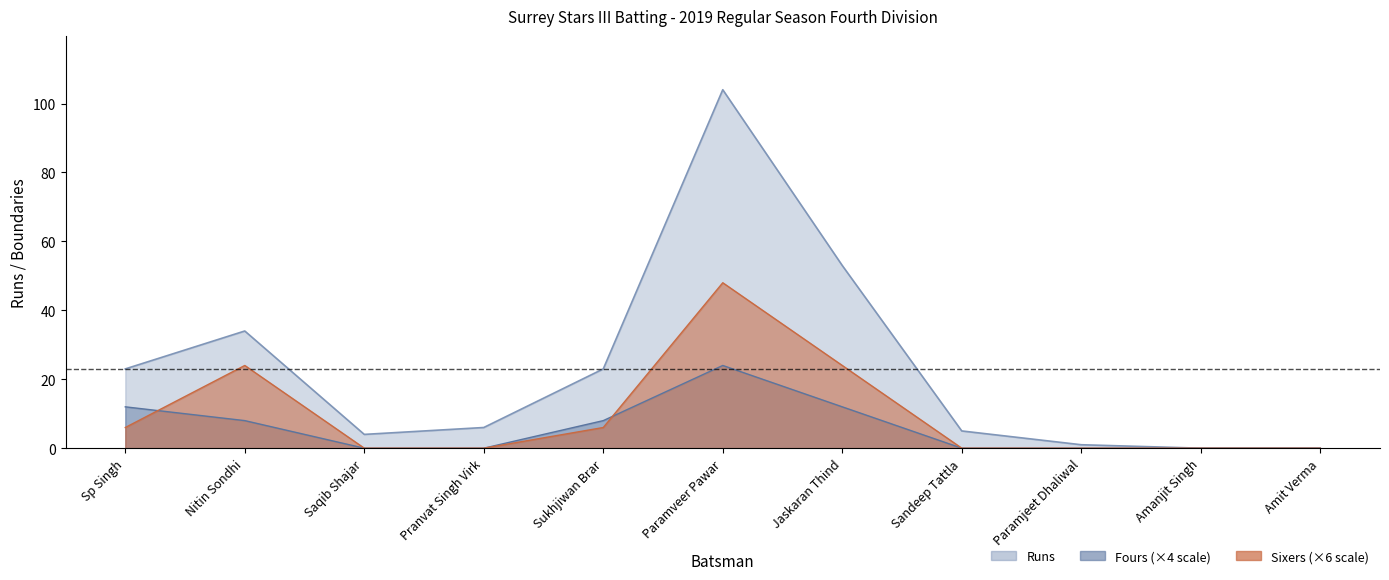

Rank the series by their average value, from lowest to highest.

Fours, Sixers, Runs